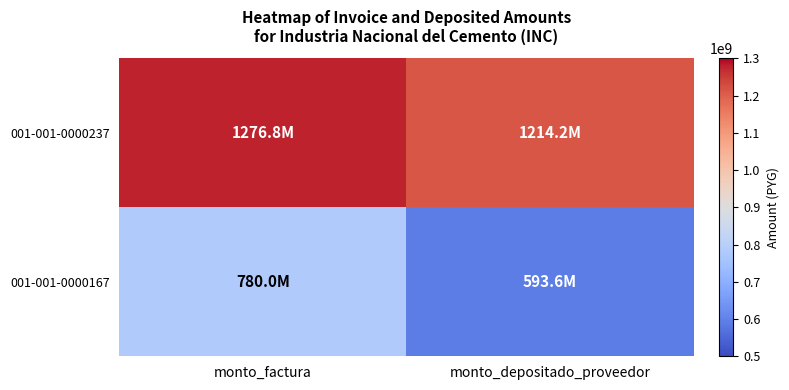

Which category has the lowest value across all series?

monto_depositado_proveedor